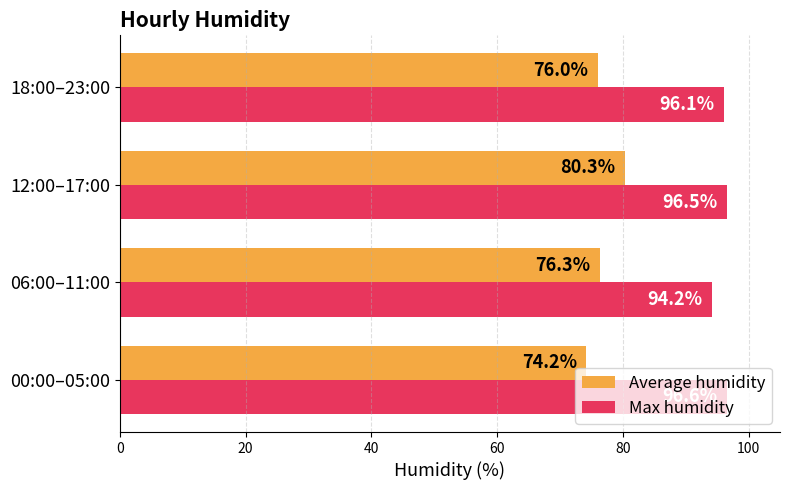

What is the difference between the maximum and second lowest values in the Average humidity series?

4.3